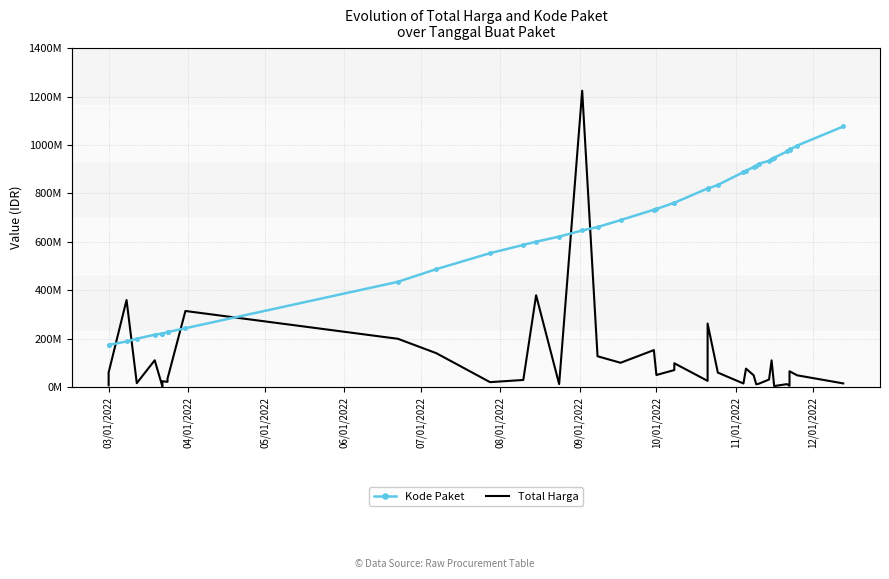

Which series has the largest total across all categories?

Total Harga